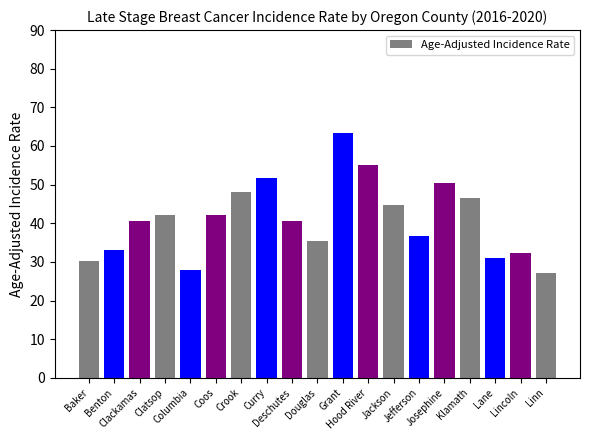

The value at Clackamas is 24.1. True or false?

False